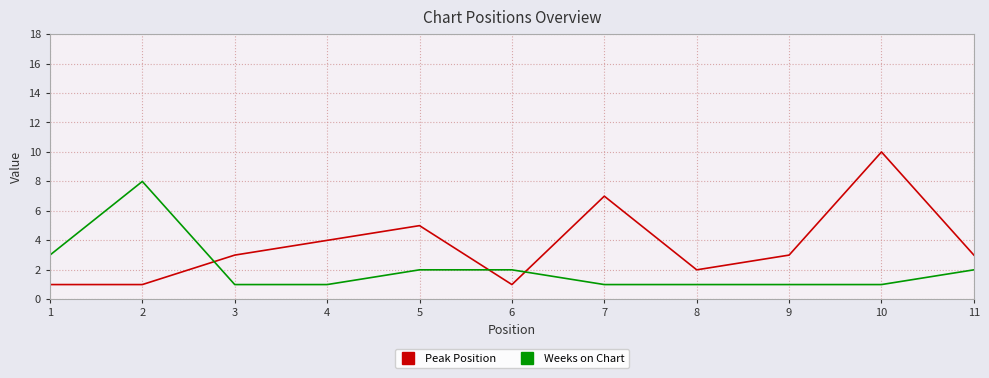

Where is the first local maximum for Weeks on Chart?

2